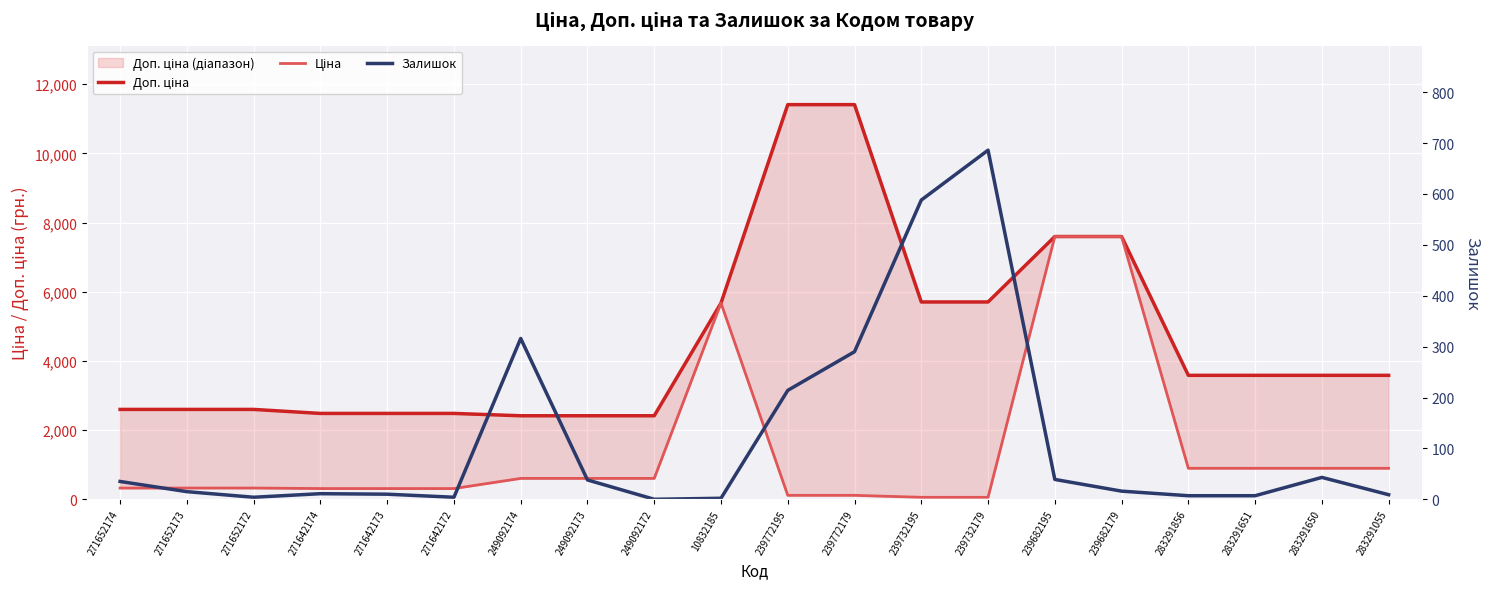

Reading left to right, extract all data points from this chart.

Доп. ціна: 2598.3	2598.3	2598.3	2482.4	2482.4	2482.4	2414.8	2414.8	2414.8	5673.8	11410.0	11410.0	5705.0	5705.0	7596.5	7596.5	3583.6	3583.6	3583.6	3583.6
Ціна: 324.8	324.8	324.8	310.3	310.3	310.3	603.7	603.7	603.7	5673.8	114.1	114.1	57.0	57.0	7596.5	7596.5	895.9	895.9	895.9	895.9
Залишок: 35.0	15.0	4.0	11.0	10.0	4.0	316.0	38.0	0.0	2.0	214.0	290.0	588.0	686.0	39.0	16.0	7.0	7.0	43.0	9.0